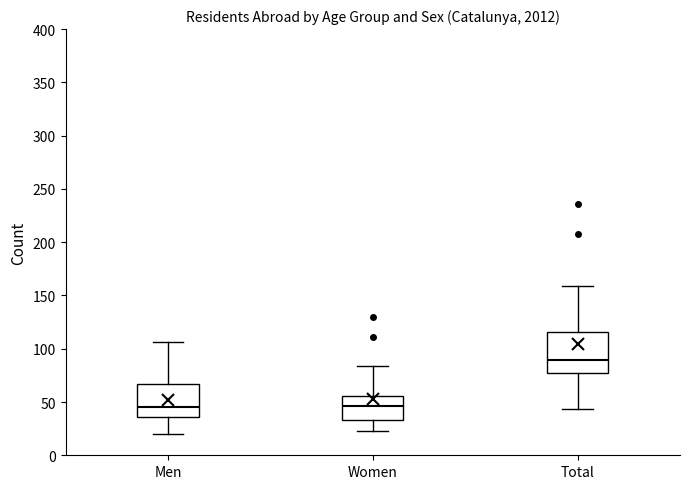

Reading left to right, read every box against the y-axis: the position of its median line, the range the box covers, and the ends of its whiskers. The values are not printed on the chart, so give them approximately, as read against the axis.

Men: median 45, box 35 to 65, whiskers 20 to 105
Women: median 45, box 35 to 55, whiskers 25 to 85
Total: median 90, box 75 to 115, whiskers 45 to 160